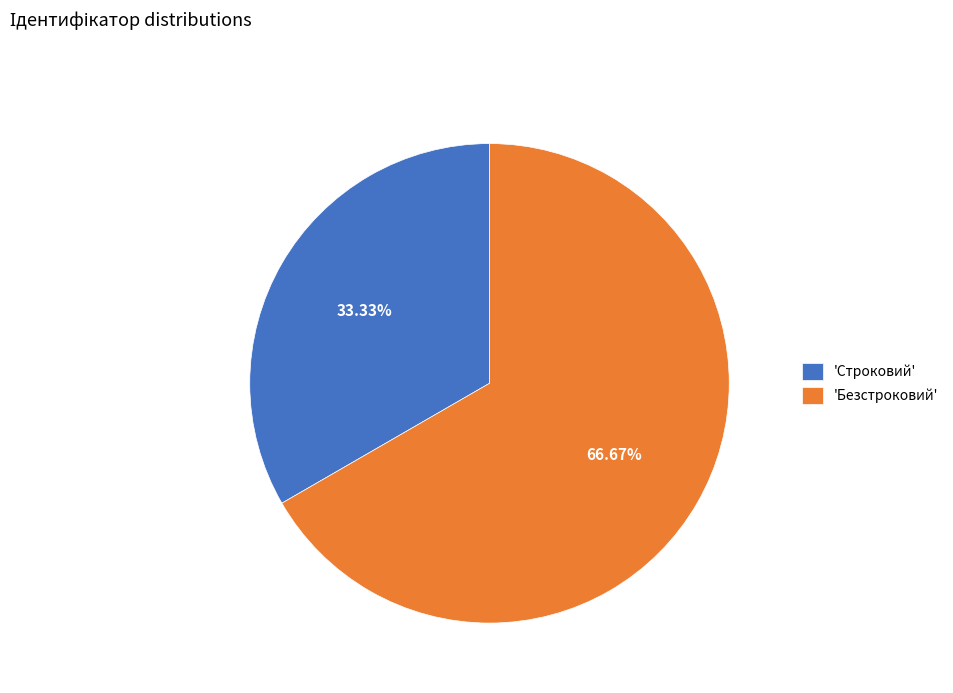

Which category has the smallest portion of the pie?

'Строковий'